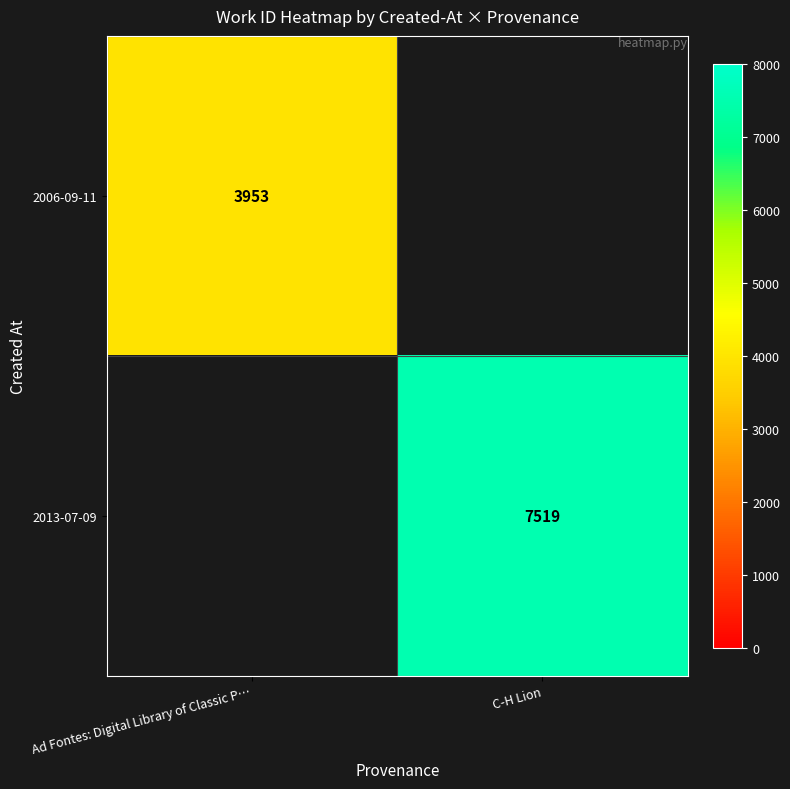

At which category does the chart reach its minimum across all series?

Ad Fontes: Digital Library of Classic P…